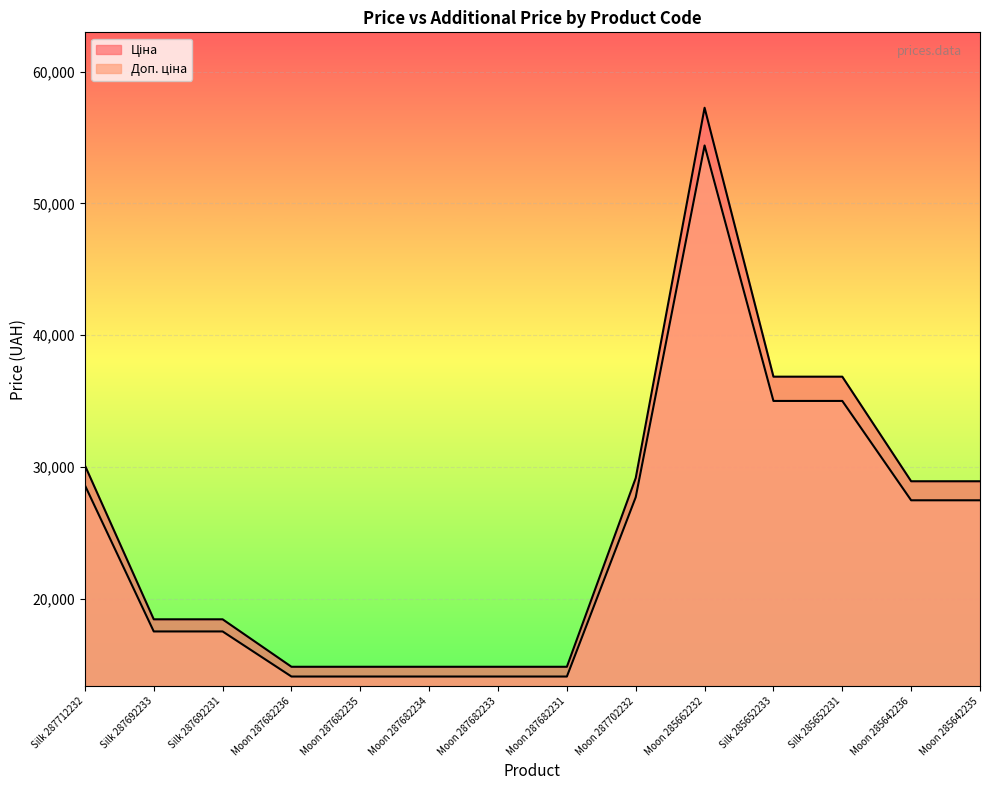

What is the difference between the maximum and minimum values in the Ціна series?

42440.4